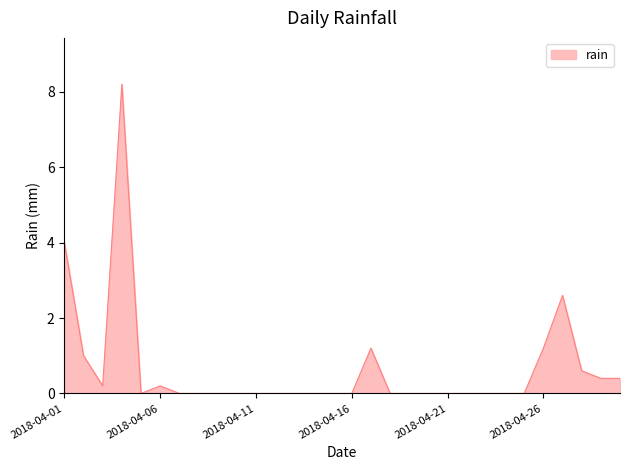

What is the average value?

0.7